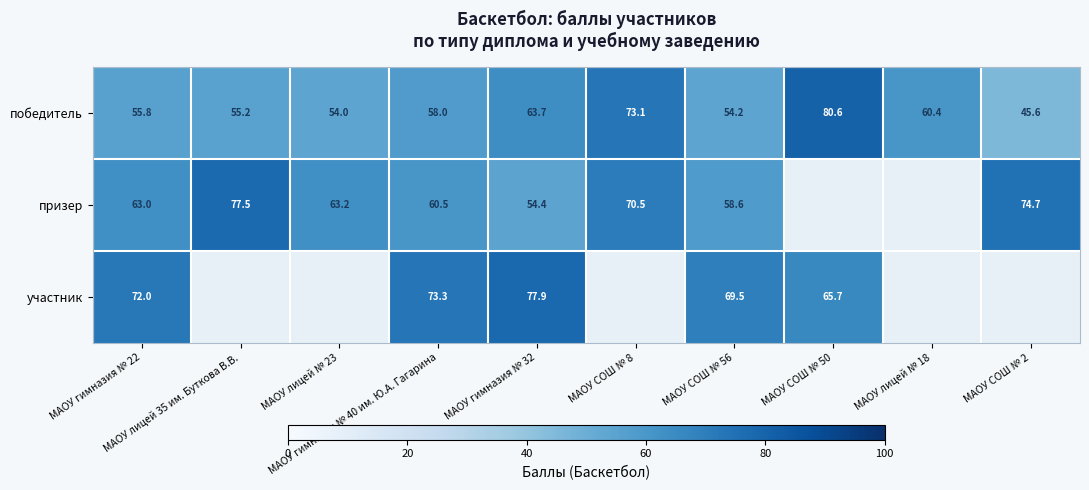

What is the difference between the maximum and minimum values in the победитель series?

35.0